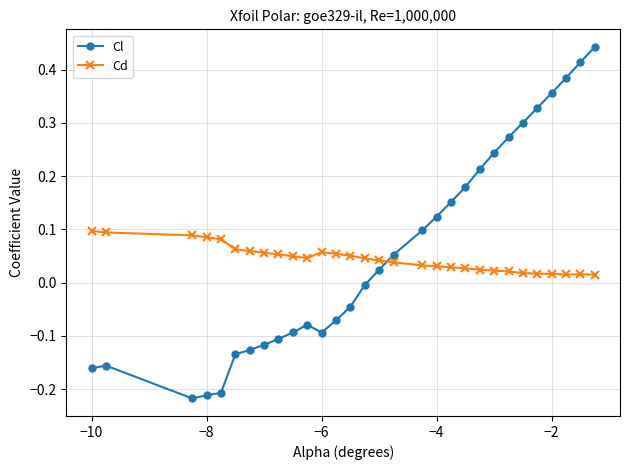

What are all the series names shown in the legend?

Cl, Cd